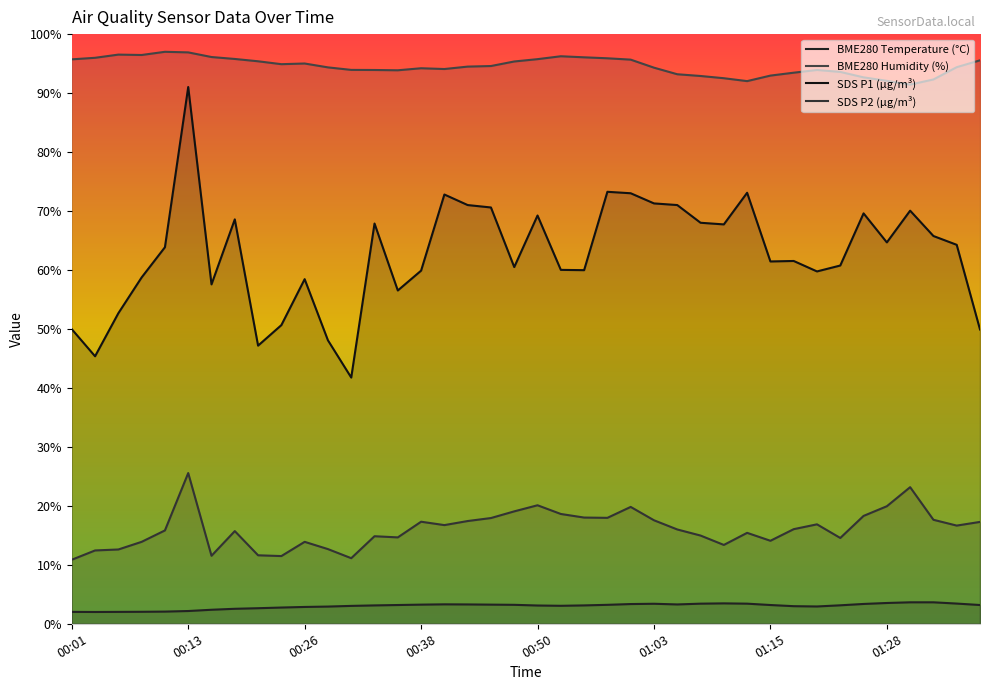

What is the difference between the highest and lowest values at 00:58?

92.7